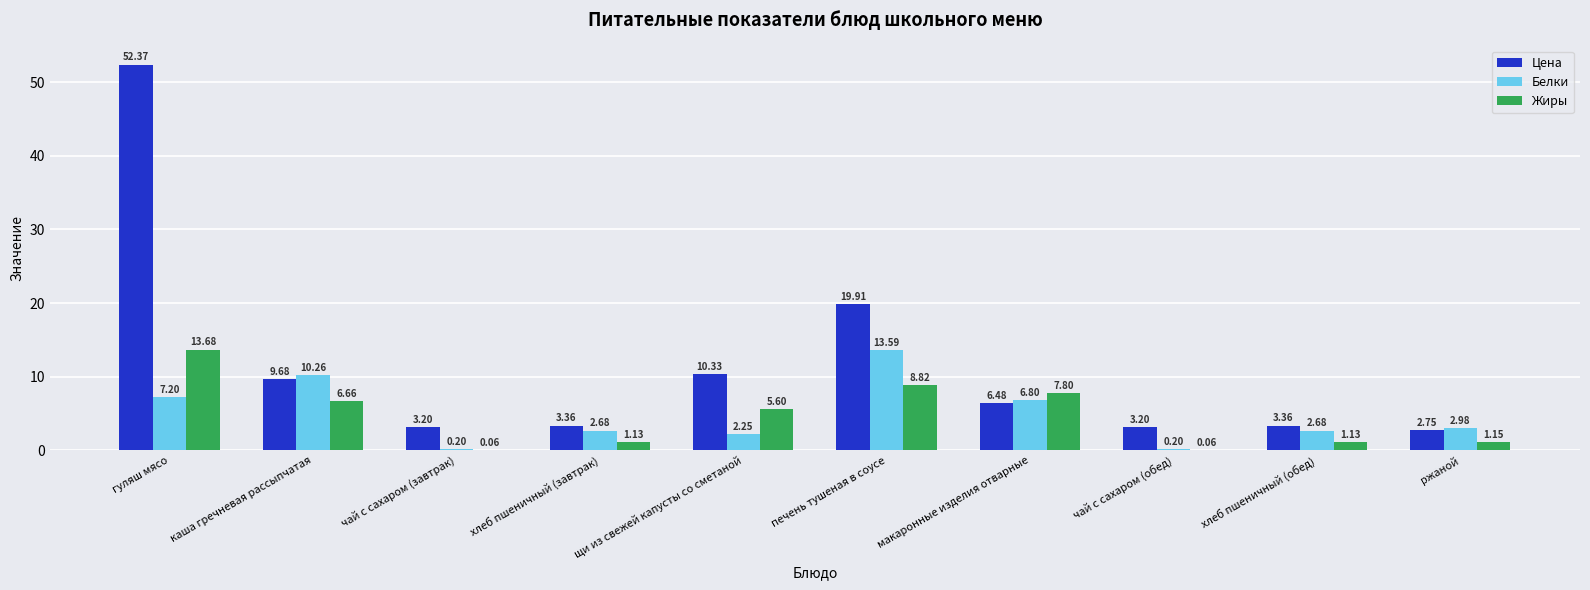

What is the total value across all series at печень тушеная в соусе?

42.3